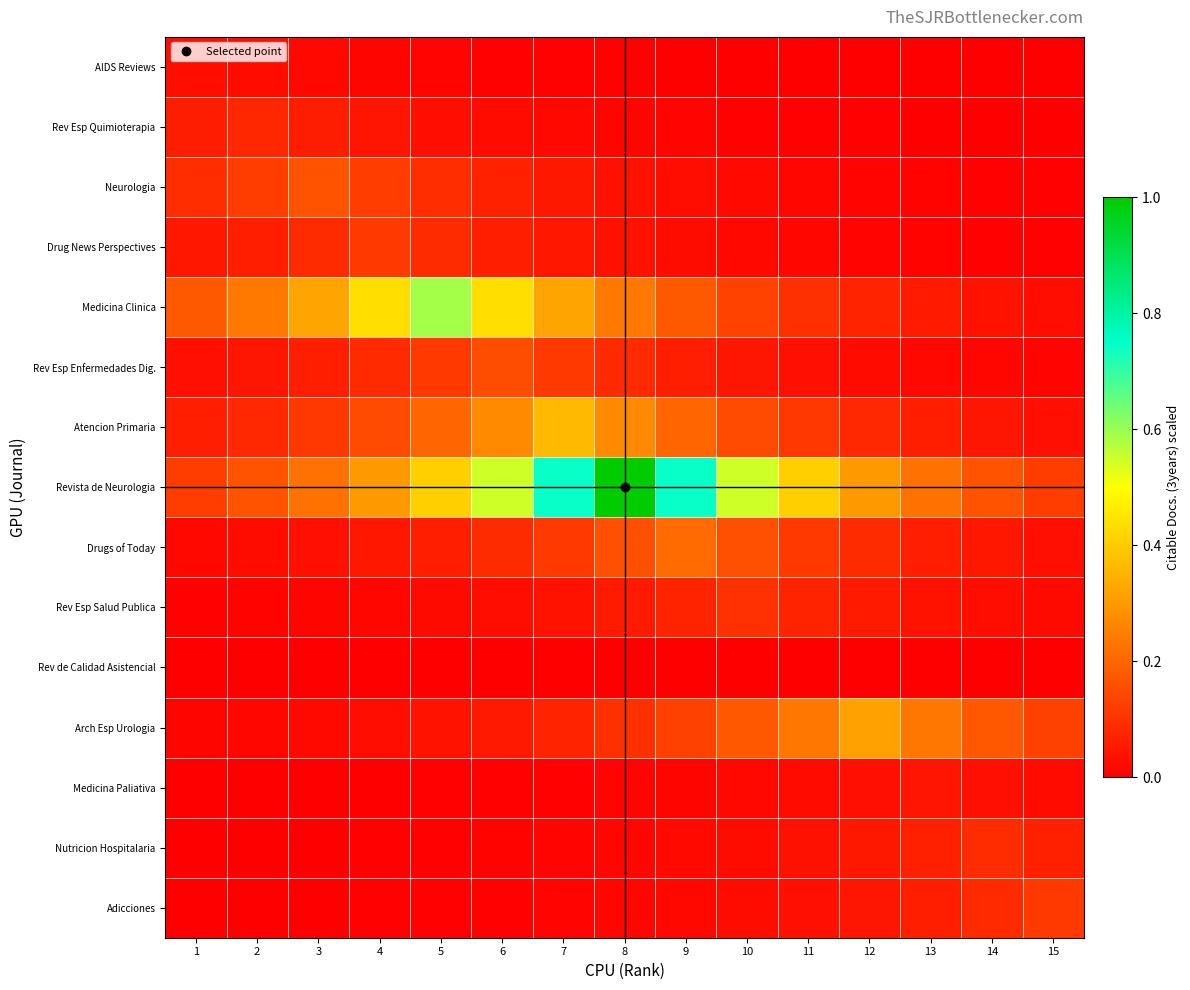

Which series changed the most between 2 and 14?

Medicina Clinica